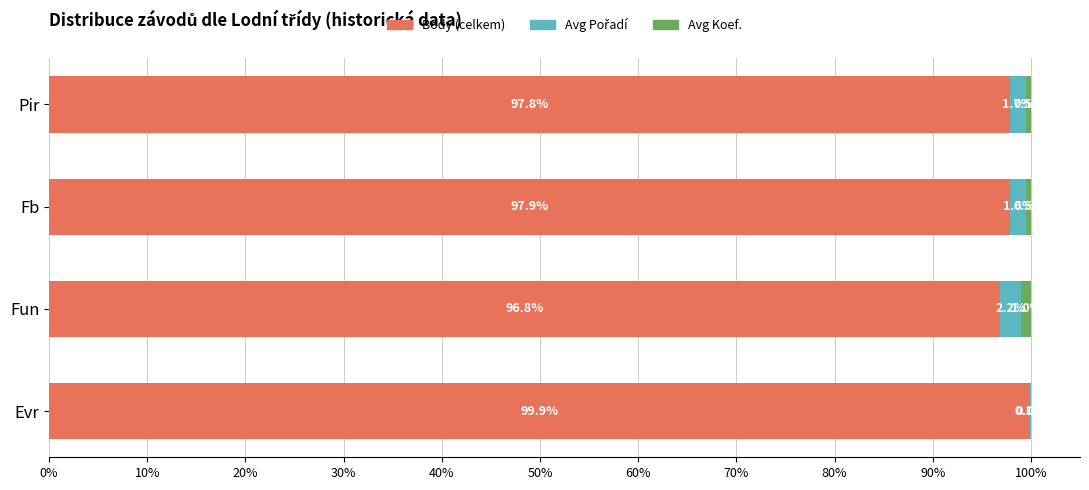

The value of Body (celkem) at Fb is 97.9. True or false?

True